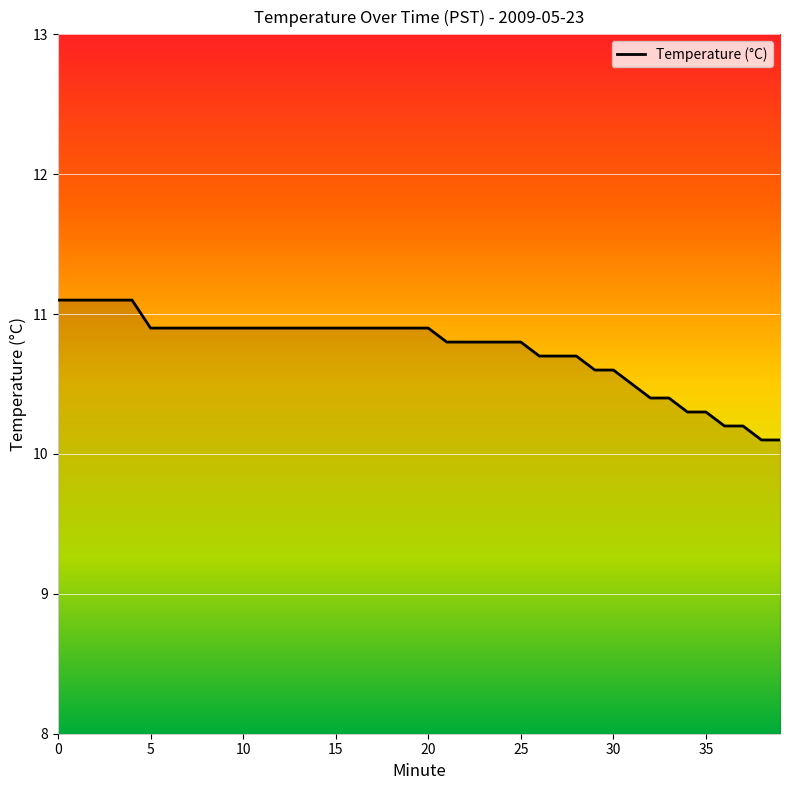

What is the maximum value shown in the chart?

11.1